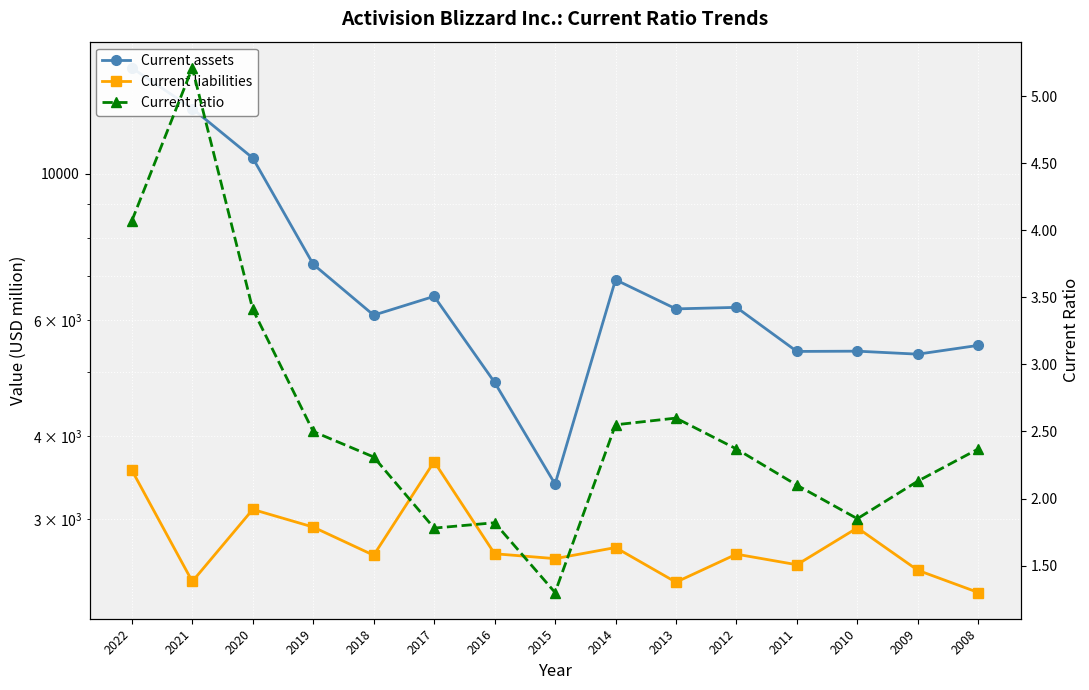

At which label does Current ratio first exceed 2?

2022